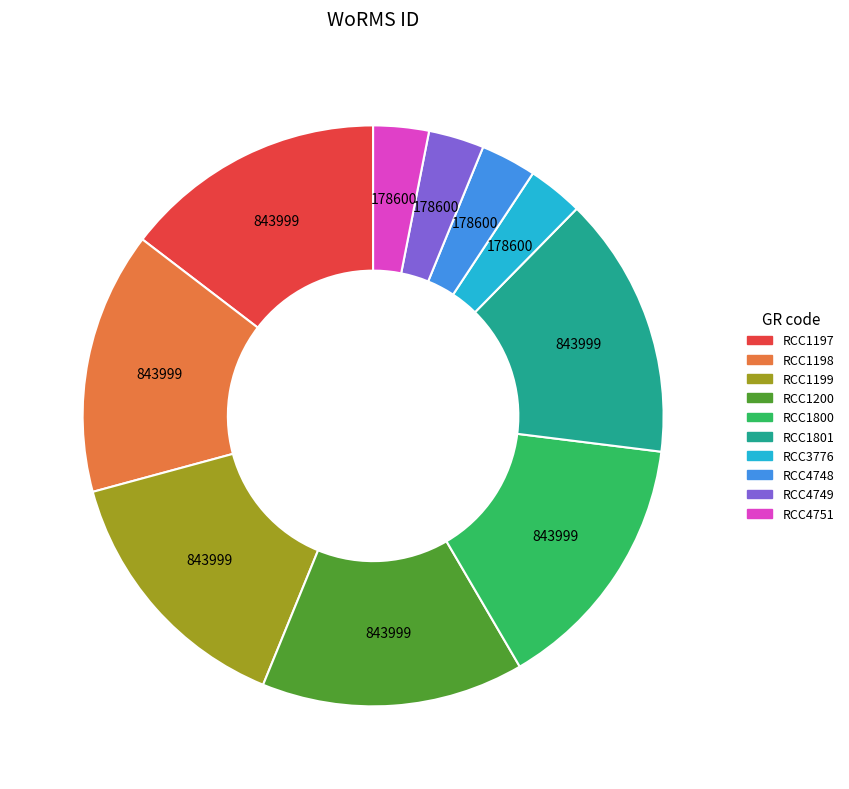

Count the number of slices in the pie.

10